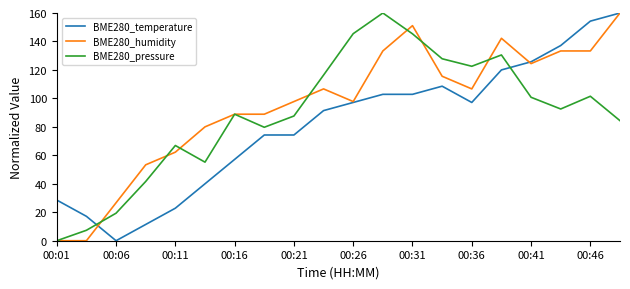

Which series has the largest total across all categories?

BME280_humidity